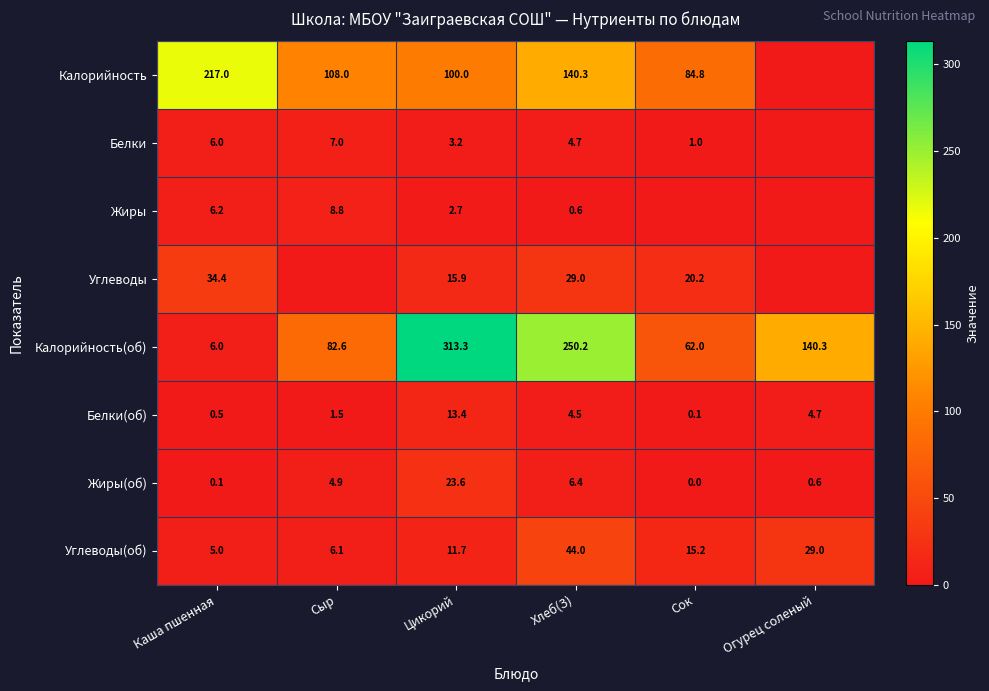

What is the average value of the Жиры(об) series?

5.9